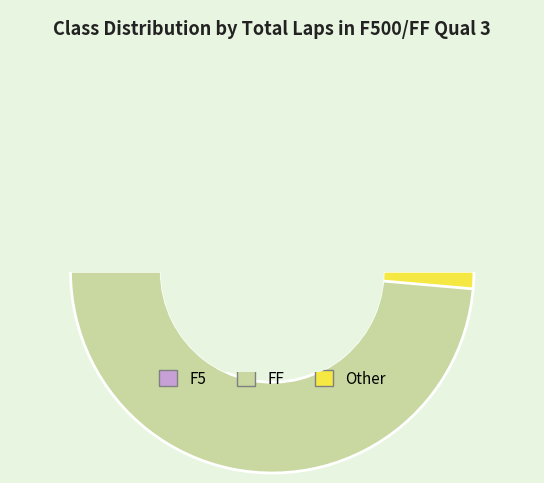

Which category accounts for the majority?

FF